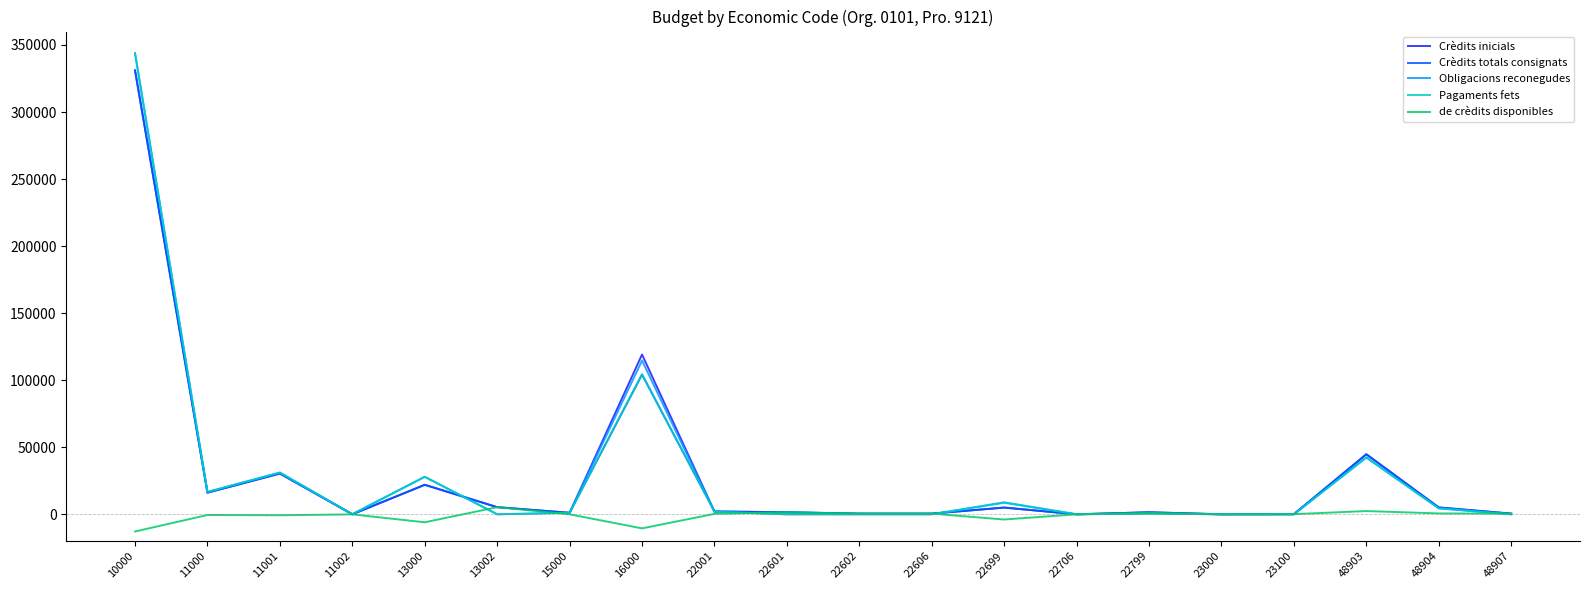

At which category is the sum across all series the highest?

10000